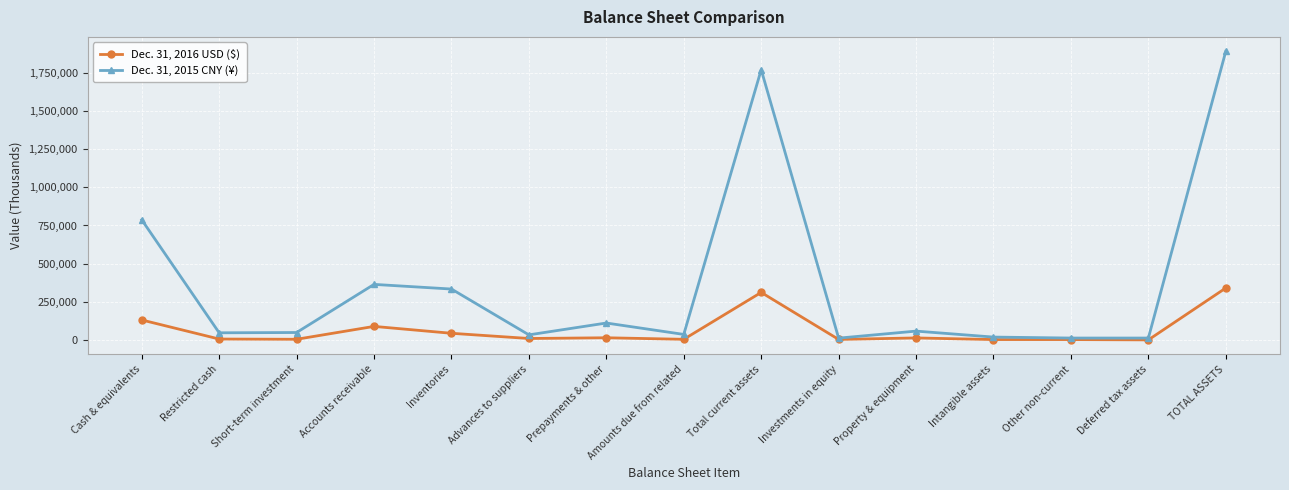

What is the spread (max minus min) of values at Property & equipment?

44677